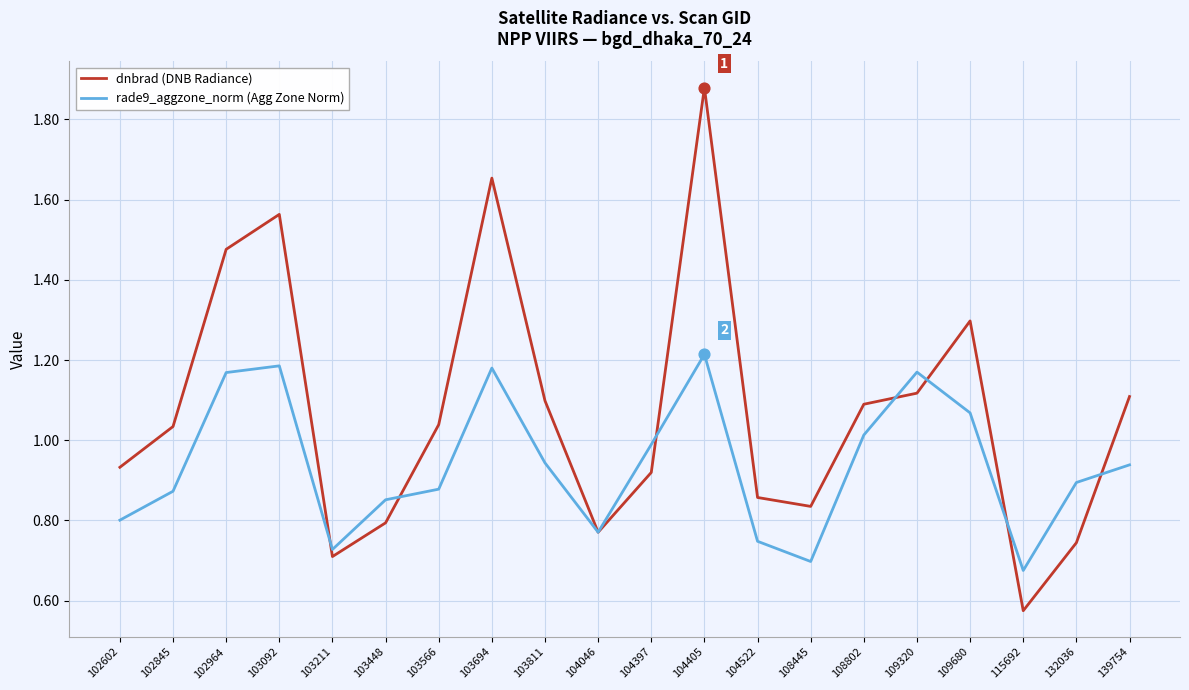

Is the value of dnbrad (DNB Radiance) at 104397 greater than the value of rade9_aggzone_norm (Agg Zone Norm) at 103448?

Yes